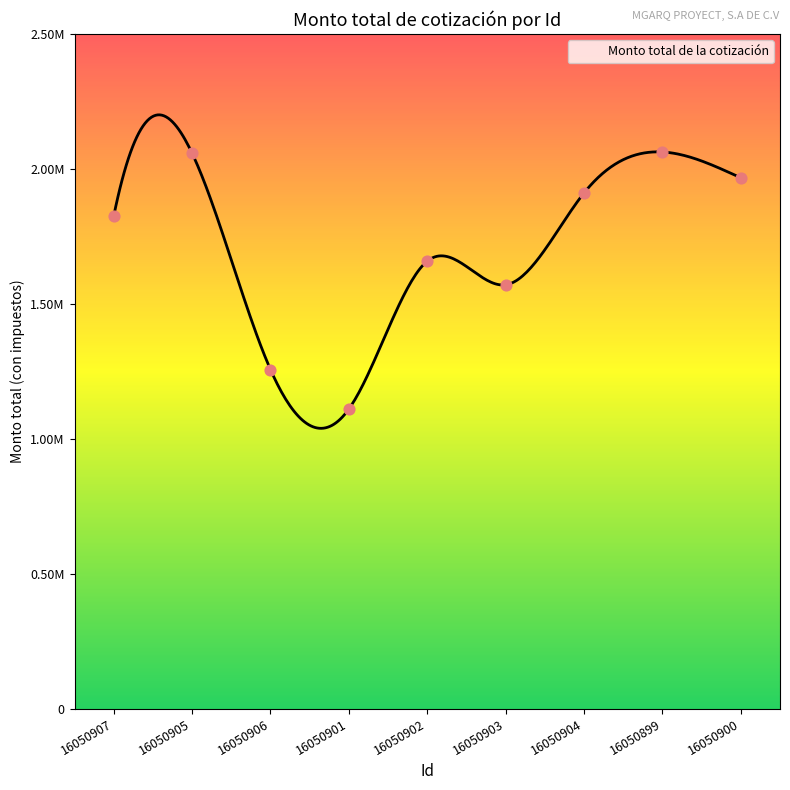

Approximately how many times larger is the value at 16050907 compared to 16050901?

1.6